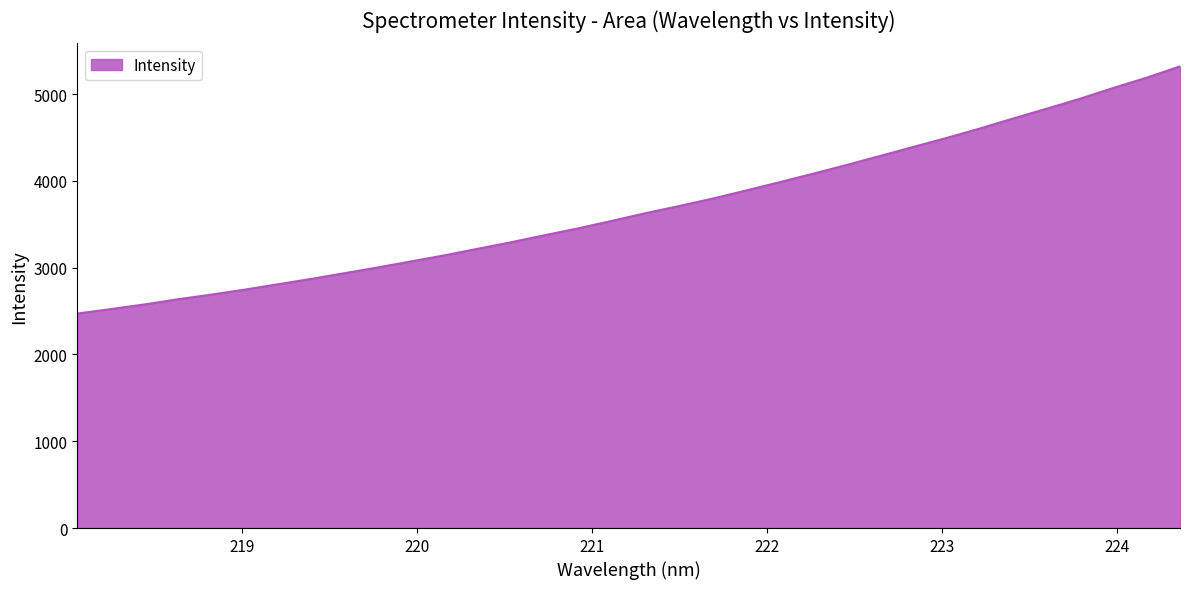

True or false: the data has more than 2 interior local peaks.

False